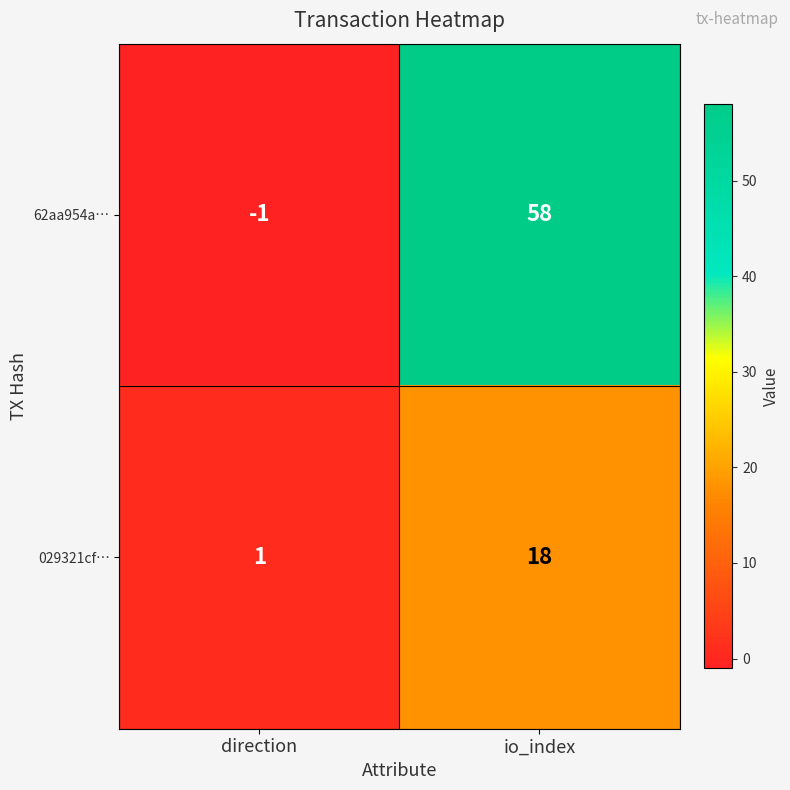

What is the average value of the 029321cf… series?

10